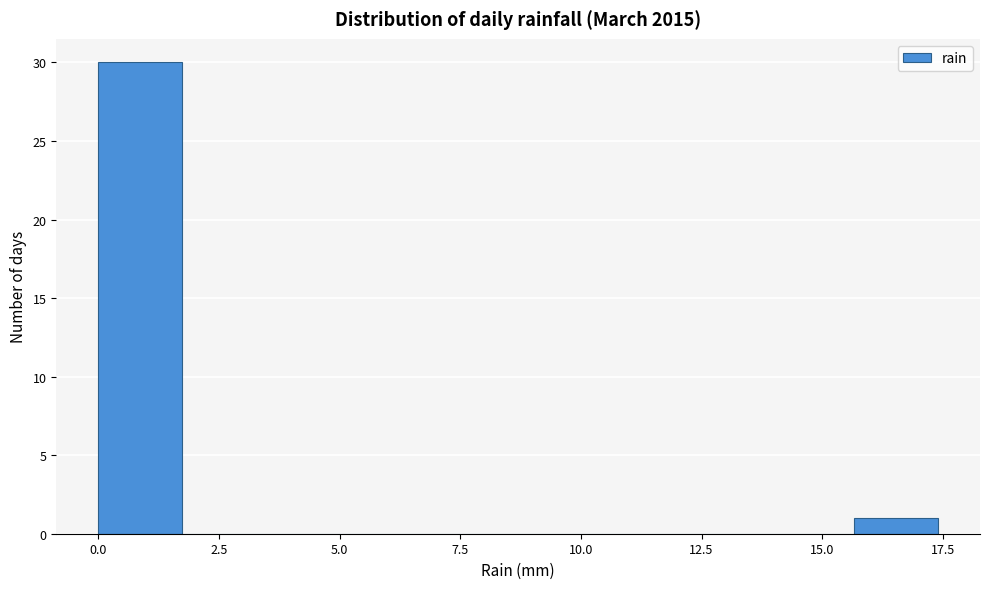

Read against the x-axis, roughly where is the centre of the tallest bar?

1.0